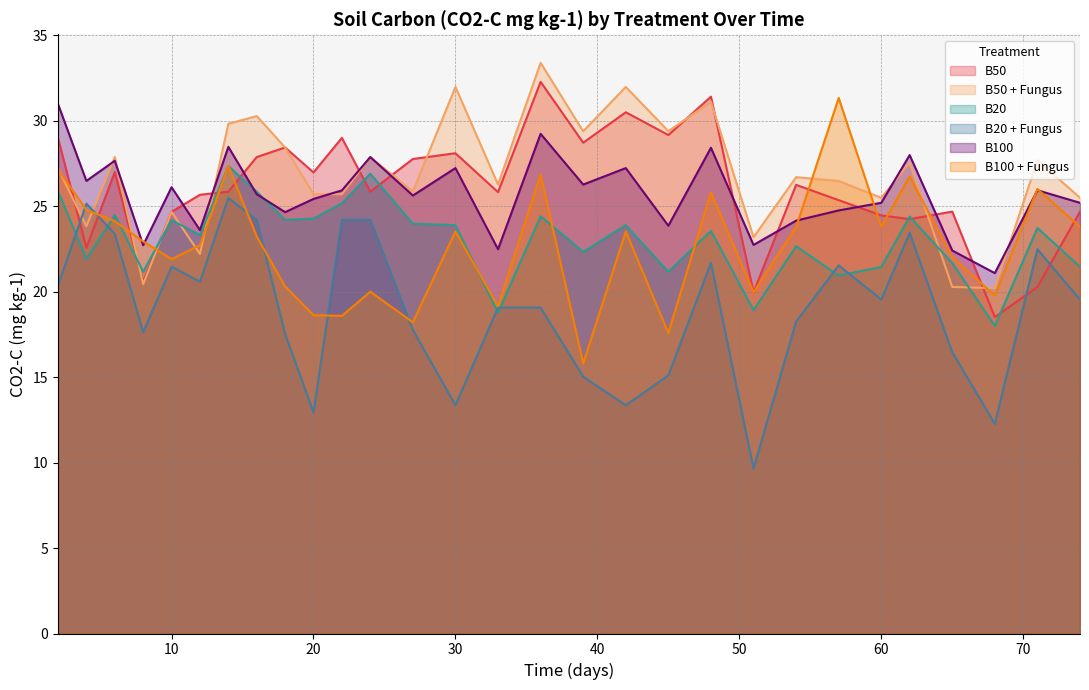

The B50 series shows 12.9 at 45. True or false?

False